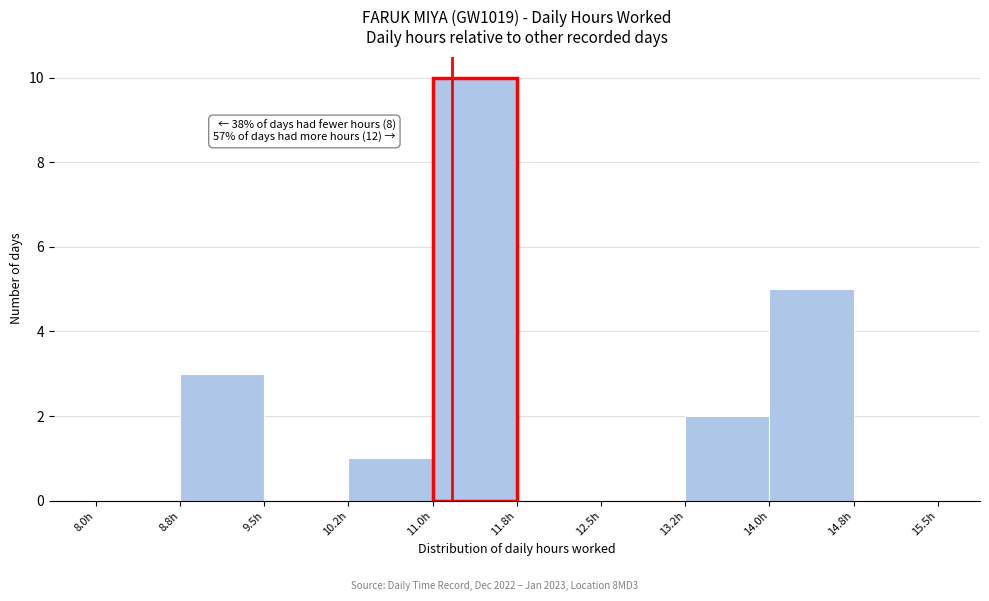

Which range on the x-axis has the tallest bar?

11.00 to 11.75